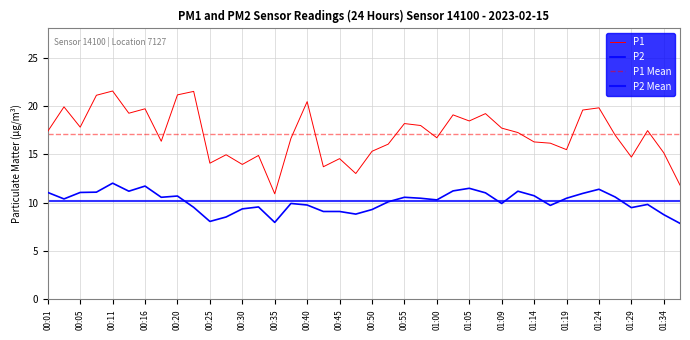

Between 01:07 and 01:17, which series saw the biggest shift?

P1